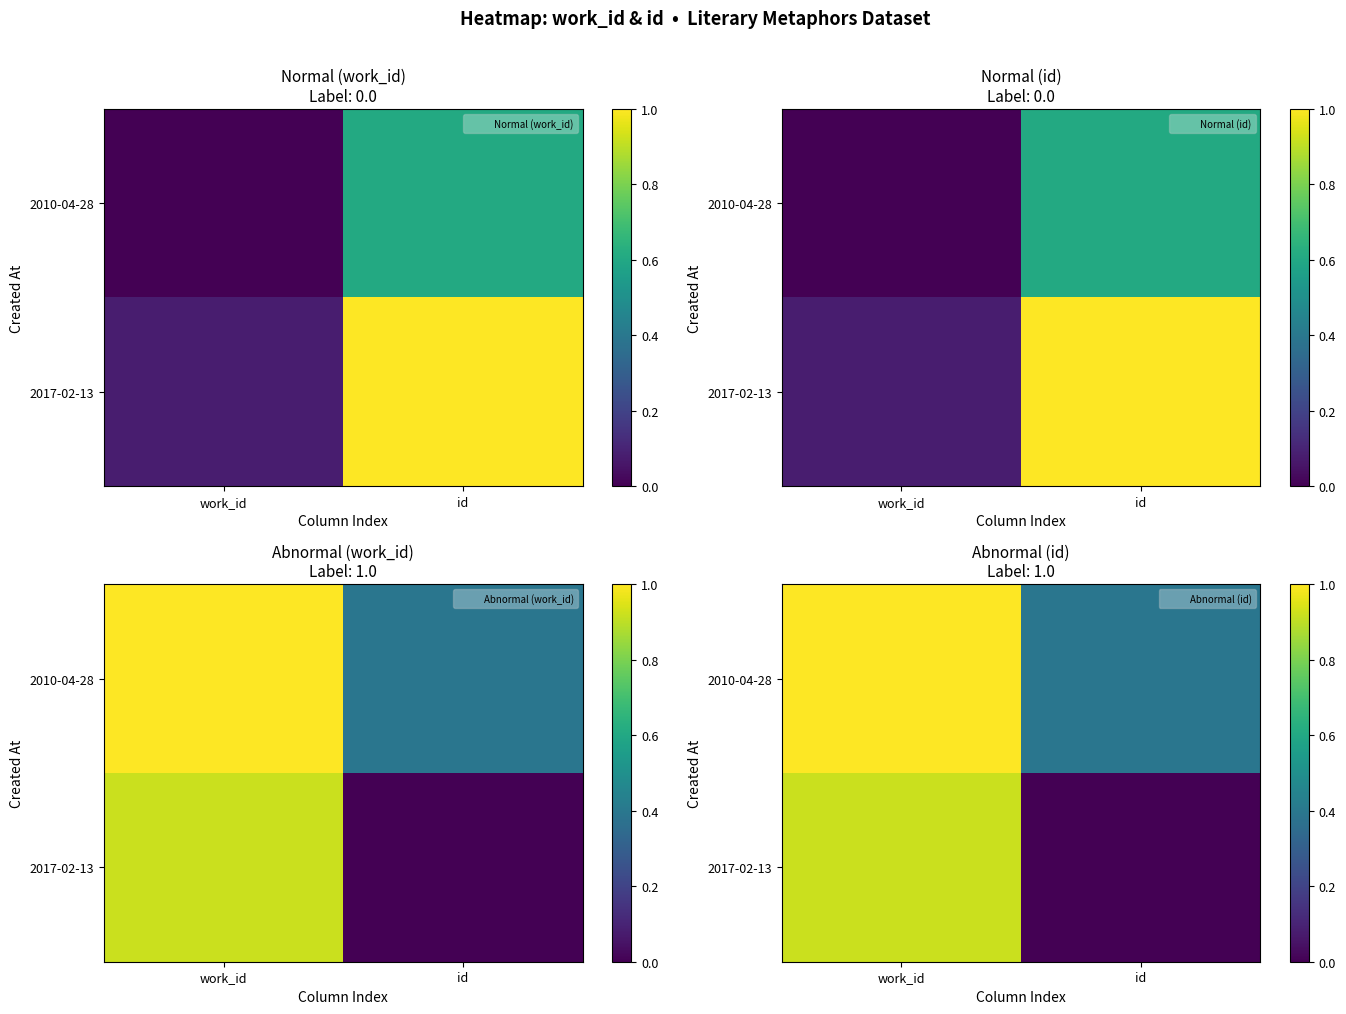

Rank the categories by 2010-04-28 value from lowest to highest.

id, work_id